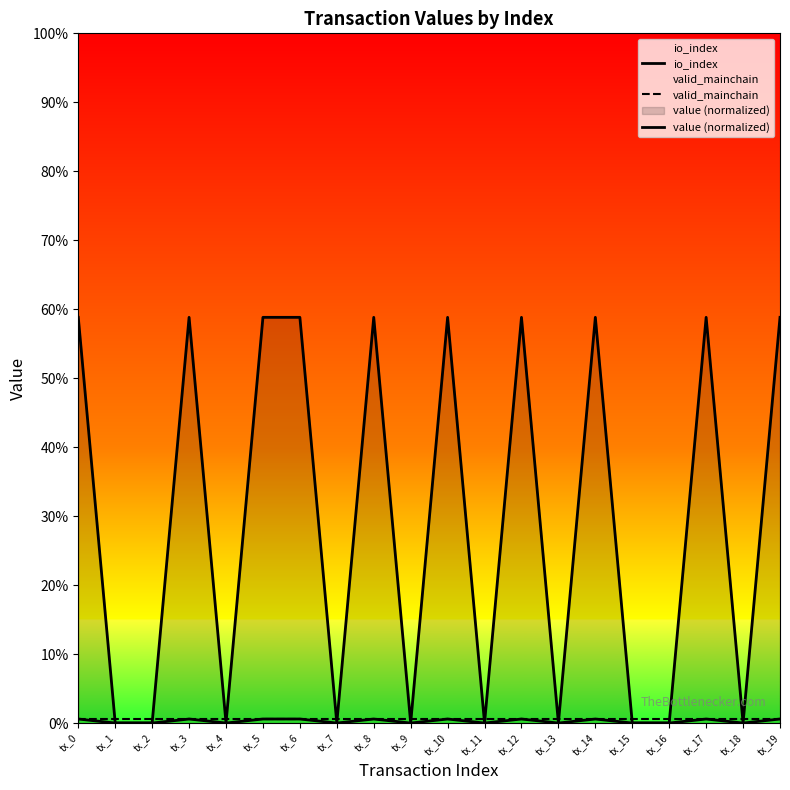

Which category has the highest value in the value (normalized) series?

tx_0